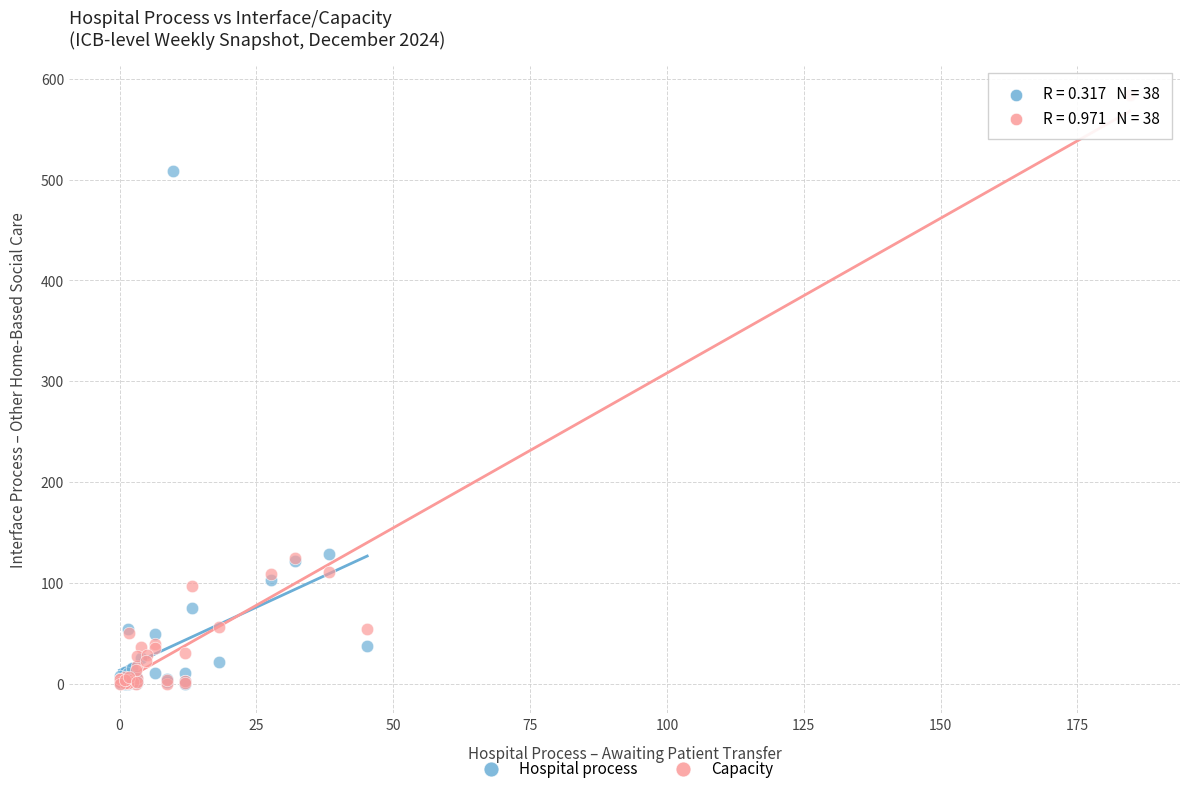

What are all the series names shown in the legend?

Hospital process, Capacity